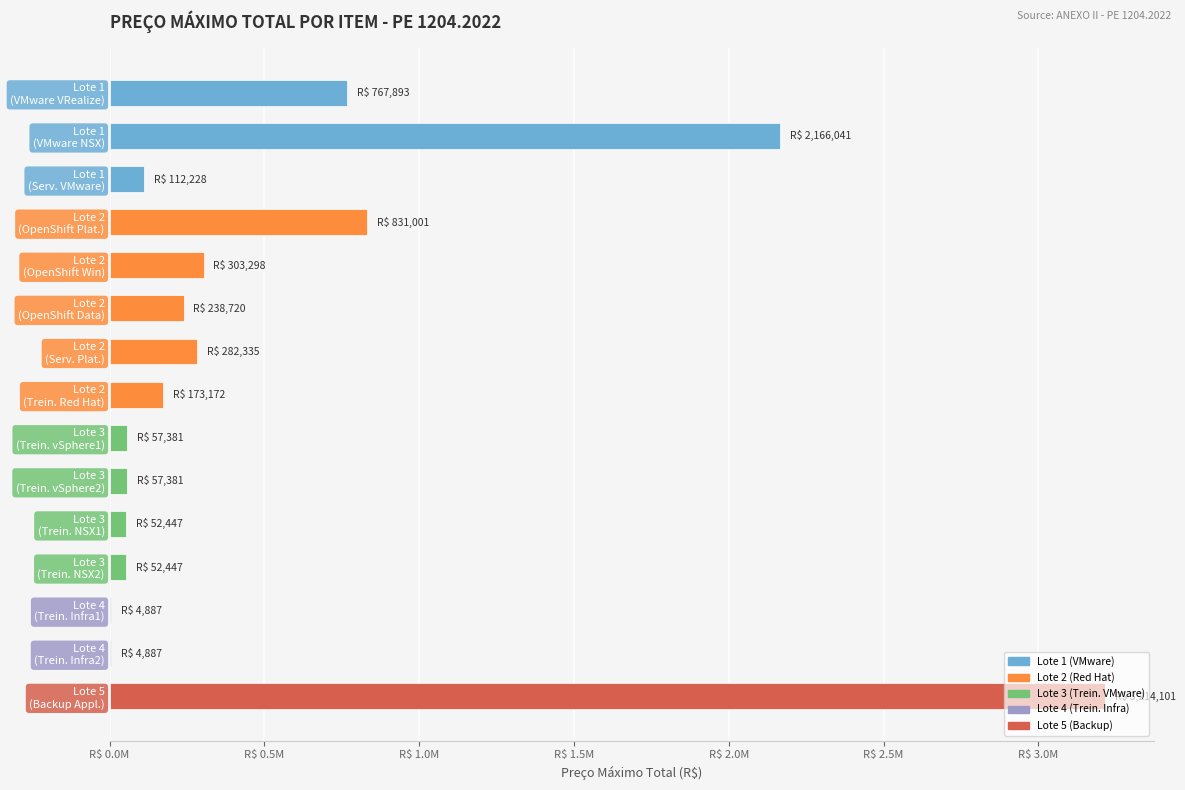

At which category does the chart reach its minimum across all series?

Lote 4 (Trein. Infra1)